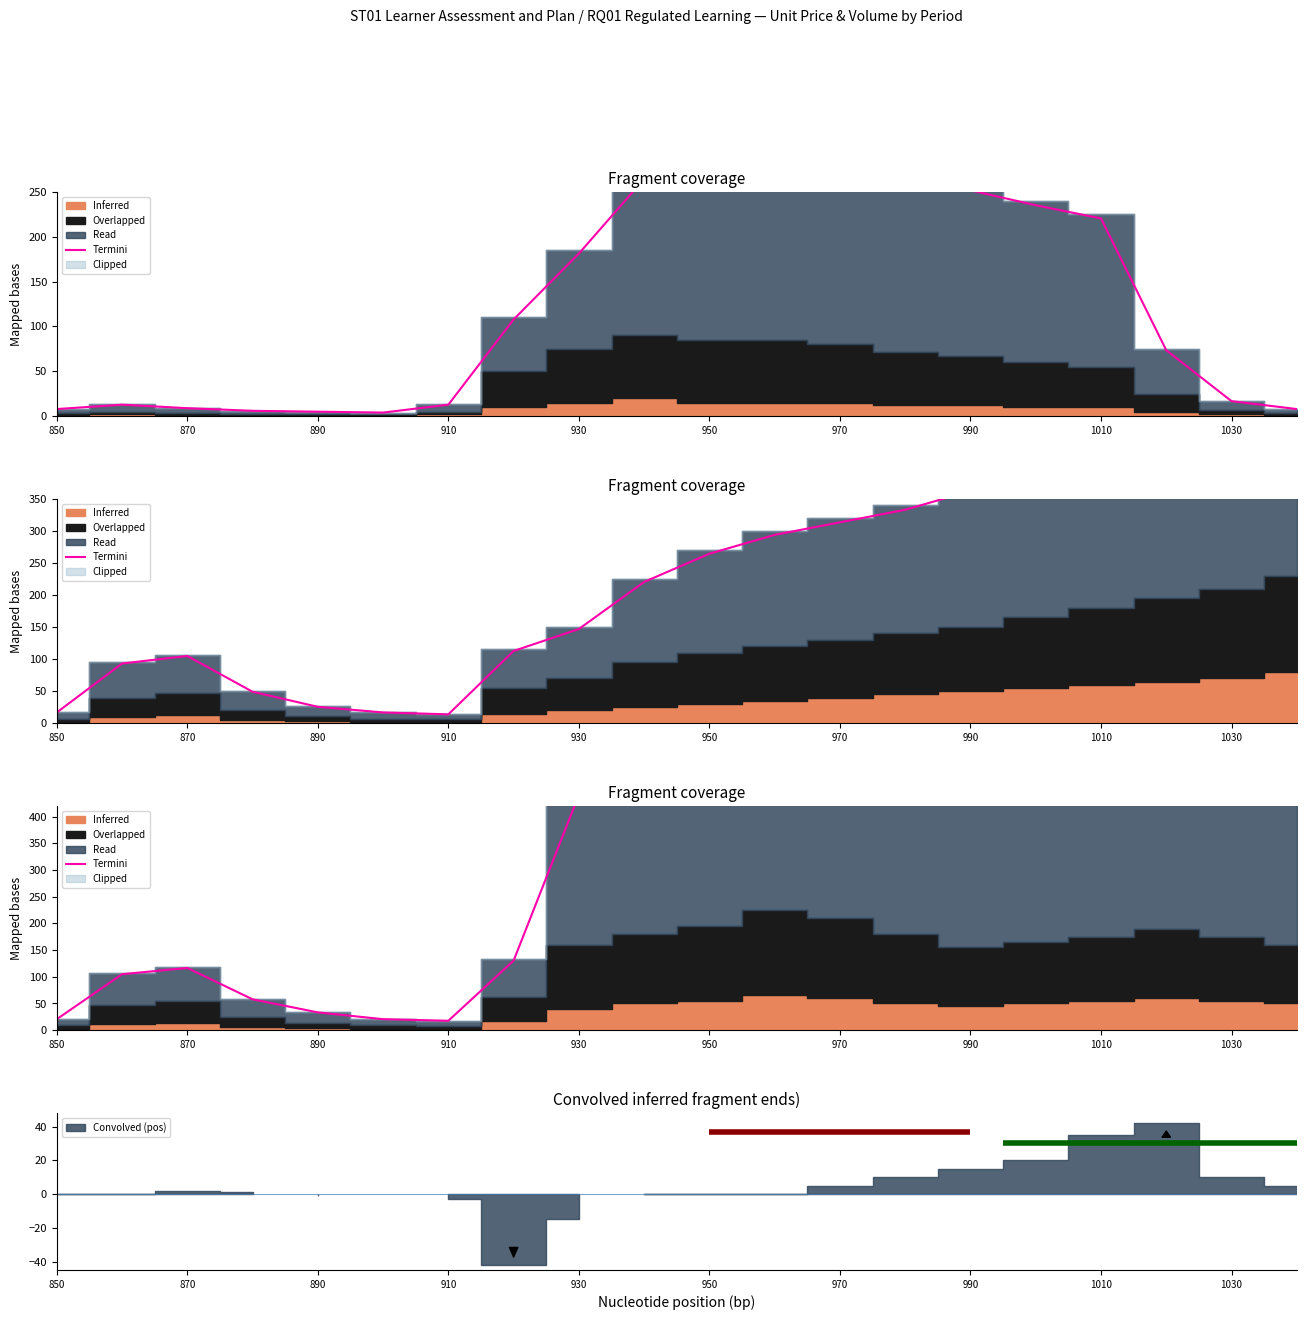

Is it true that the value at 910 is 27.7?

False